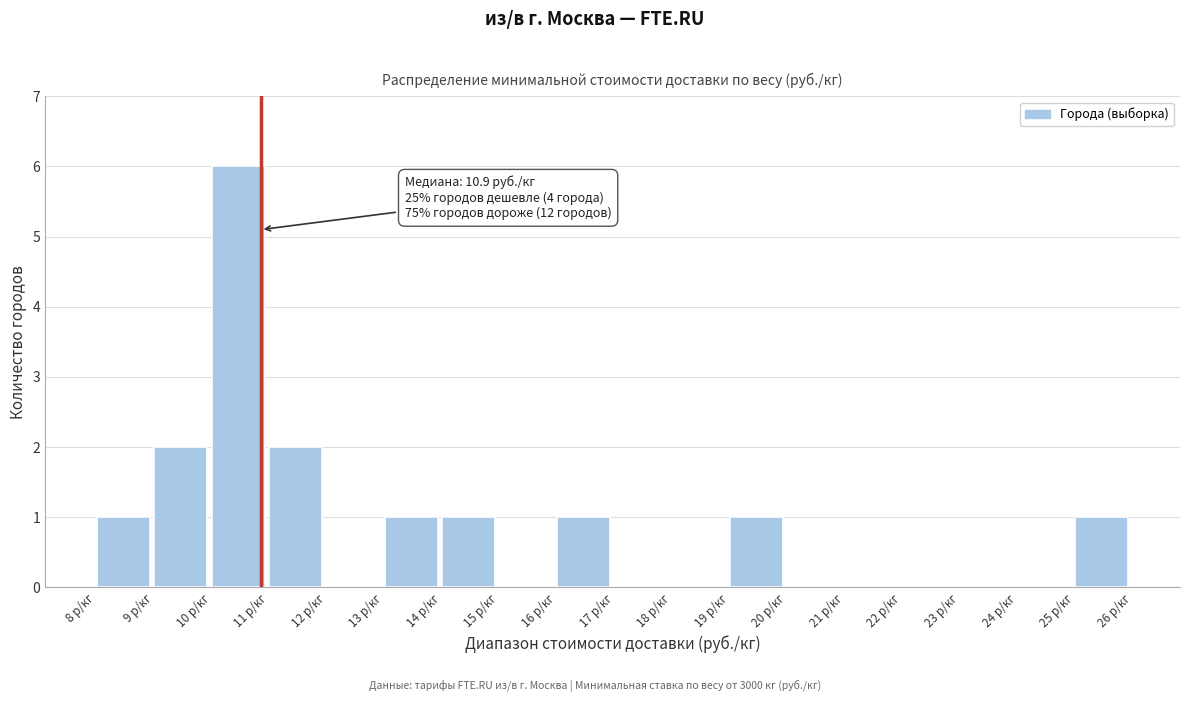

Over which range of the x-axis is the bar tallest?

10 to 11